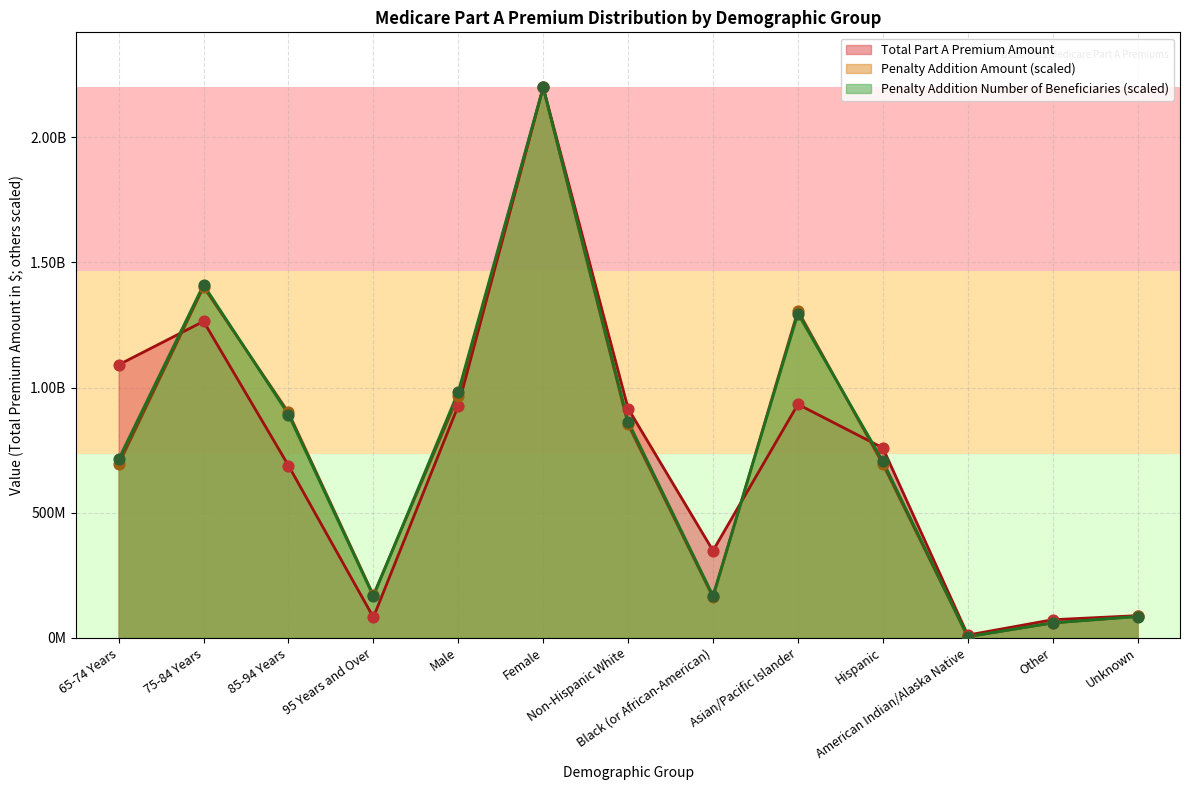

What are all the series names shown in the legend?

Total Part A Premium Amount, Penalty Addition Amount (scaled), Penalty Addition Number of Beneficiaries (scaled)